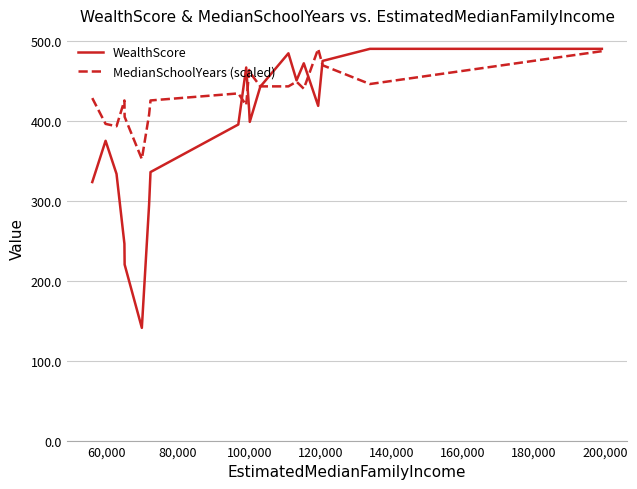

What are all the series names shown in the legend?

WealthScore, MedianSchoolYears (scaled)